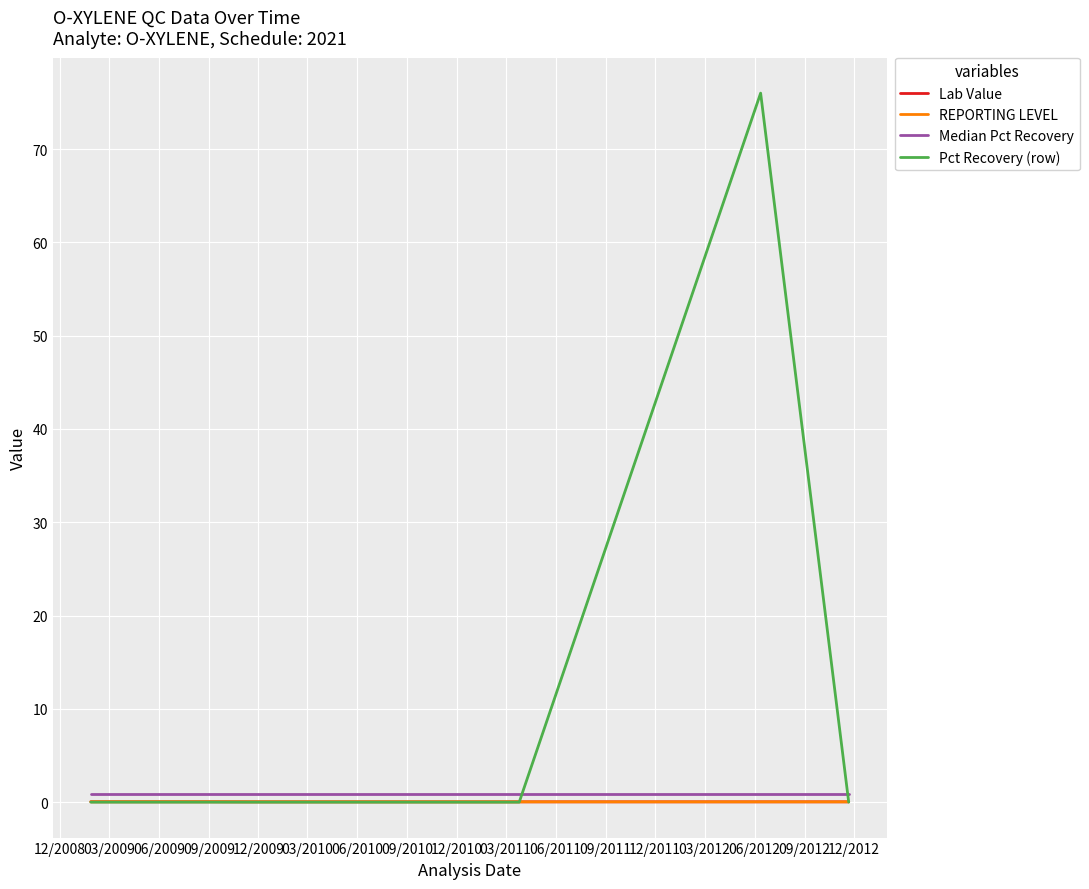

True or false: Pct Recovery (row) has more than 2 points higher than both neighbors.

False